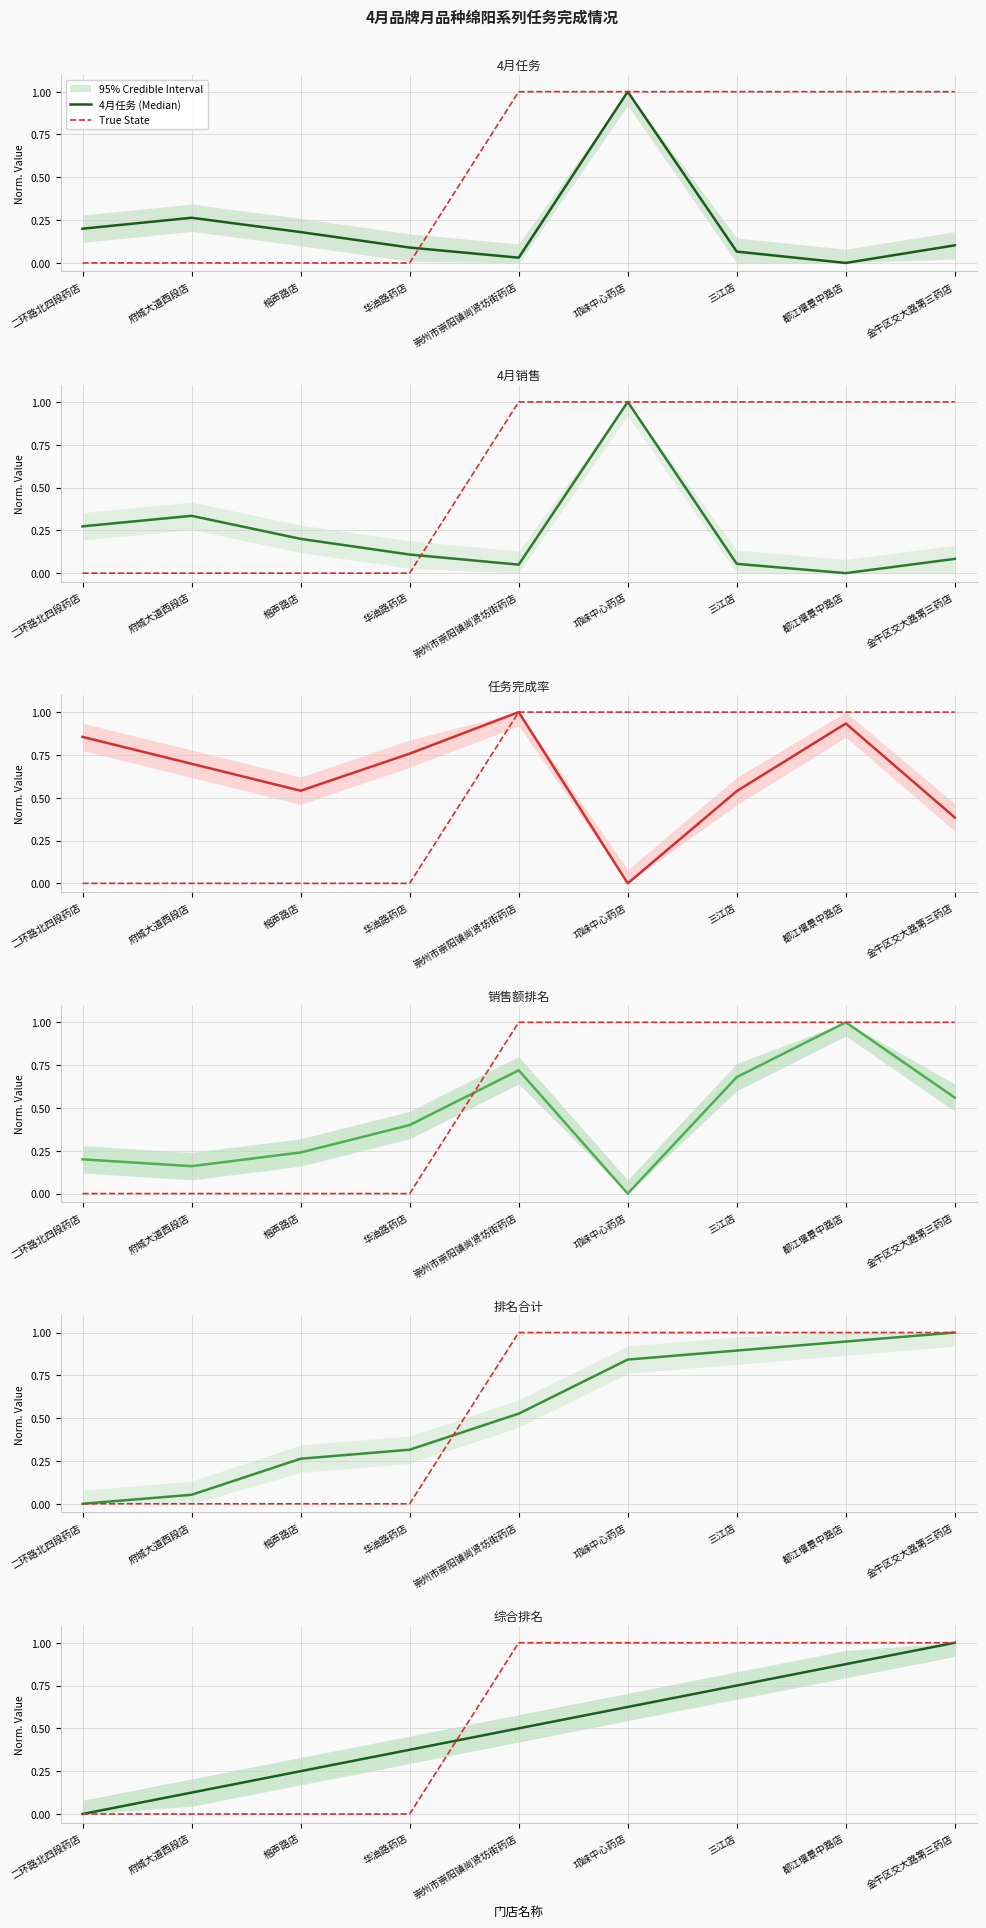

True or false: 销售额排名 and 4月销售 cross at least once.

True